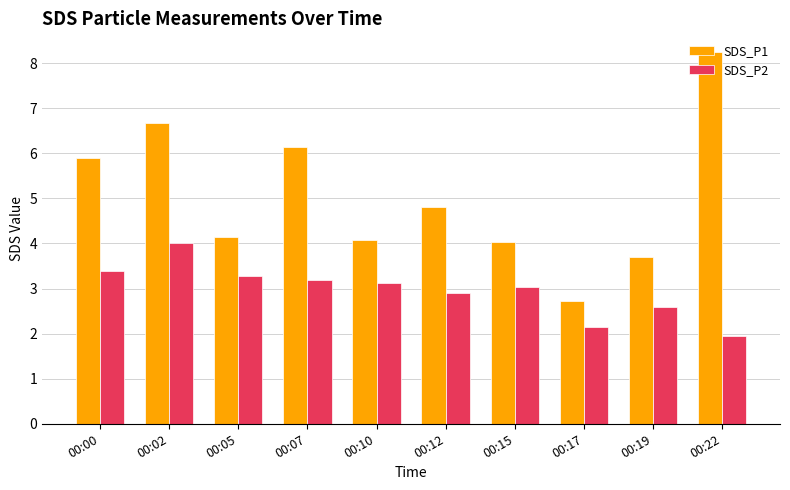

At which category is the sum across all series the highest?

00:02